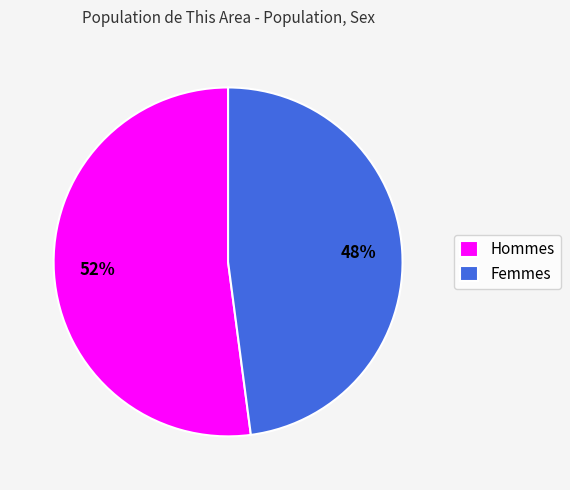

What percentage is the Hommes slice, to the nearest percent?

52%